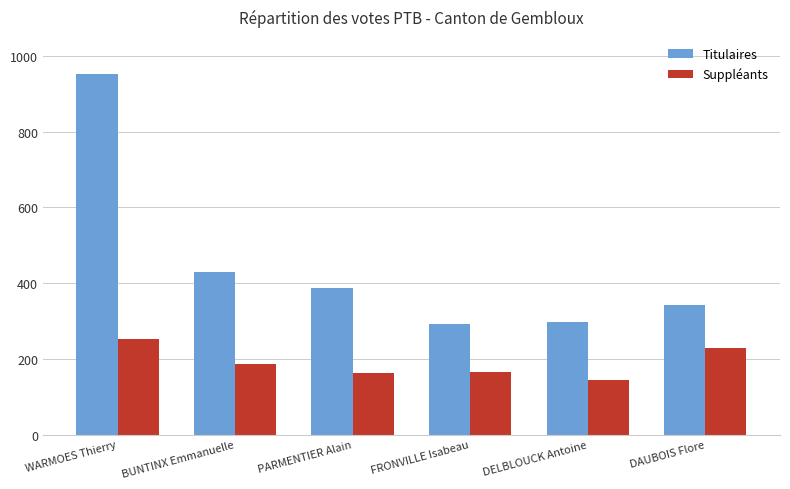

Is it true that Titulaires equals 488 at FRONVILLE Isabeau?

False